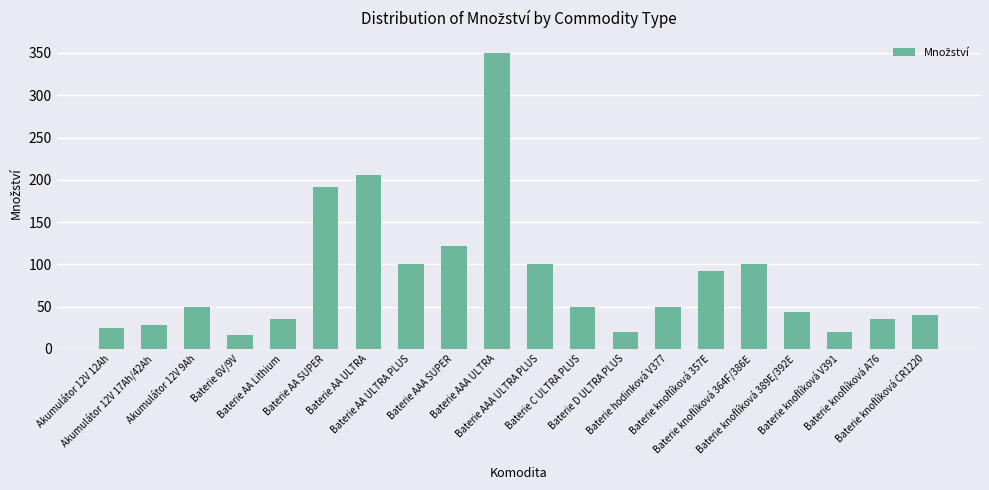

How many categories are shown in the chart?

20